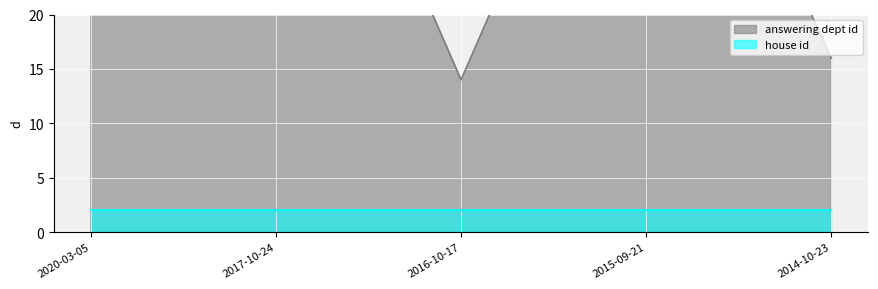

What is the value of the 2nd point from the left?

53